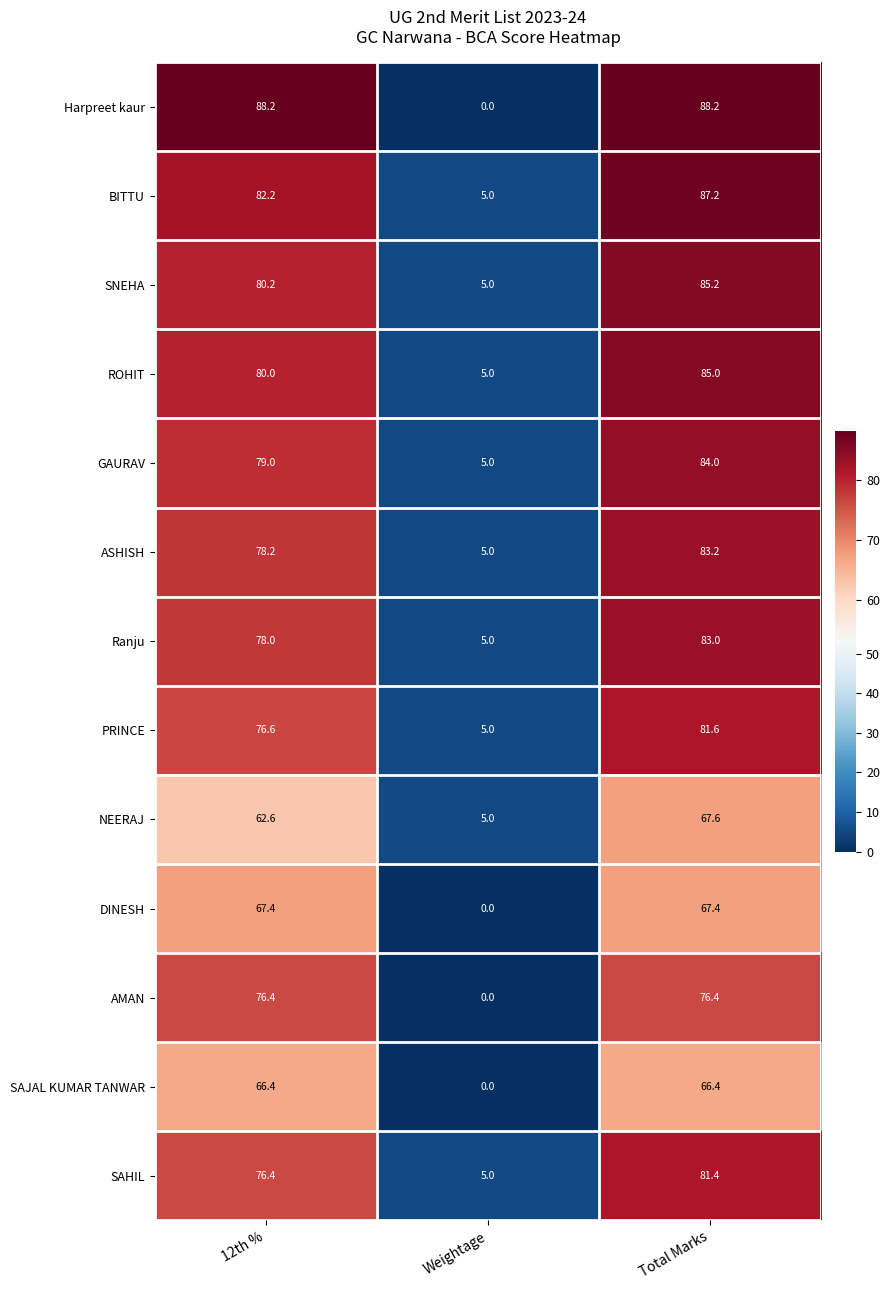

What is the sum of the DINESH values at 12th % and Total Marks?

134.8